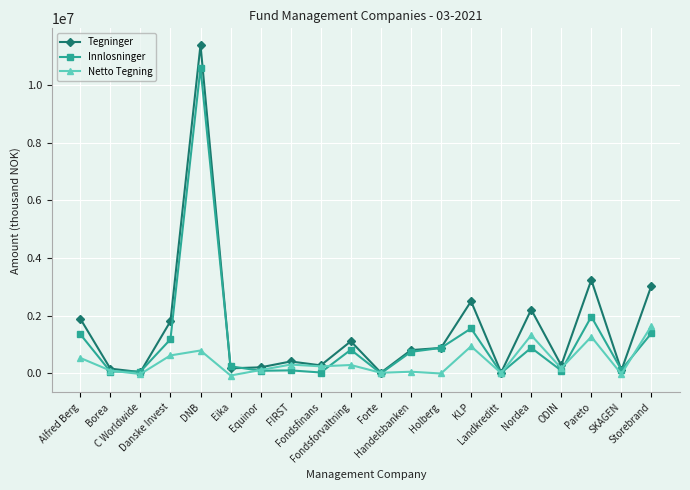

What are all the series names shown in the legend?

Tegninger, Innlosninger, Netto Tegning